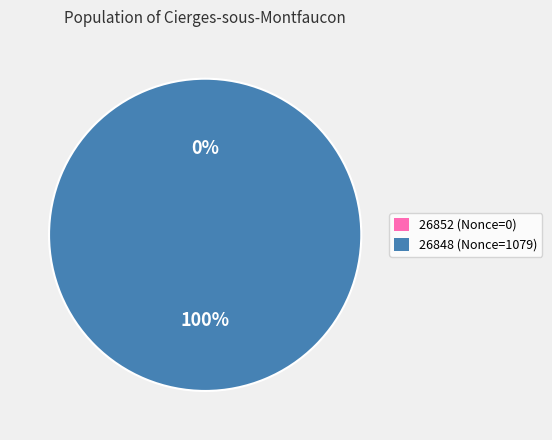

How many slices are in this pie chart?

2